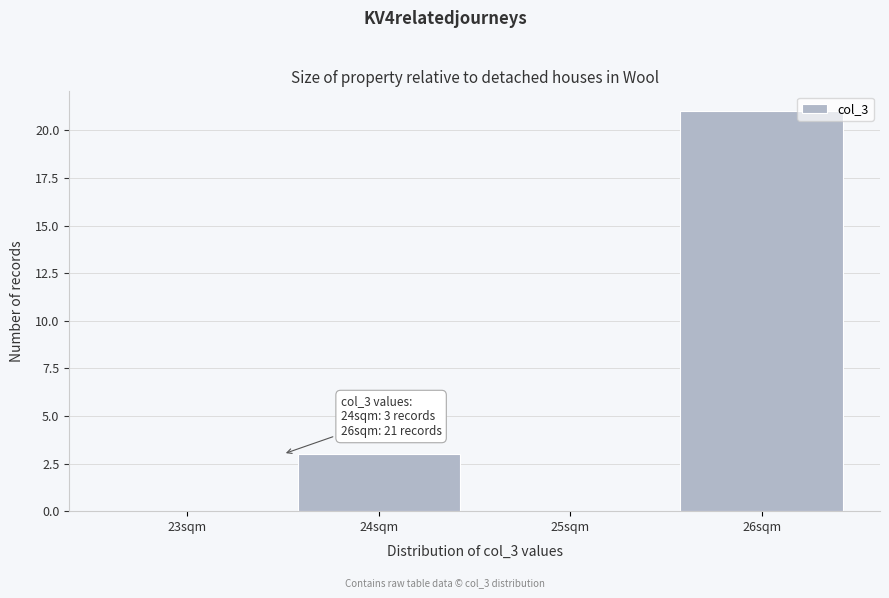

Reading right to left, extract all data points from this chart.

26sqm=21	25sqm=0	24sqm=3	23sqm=0